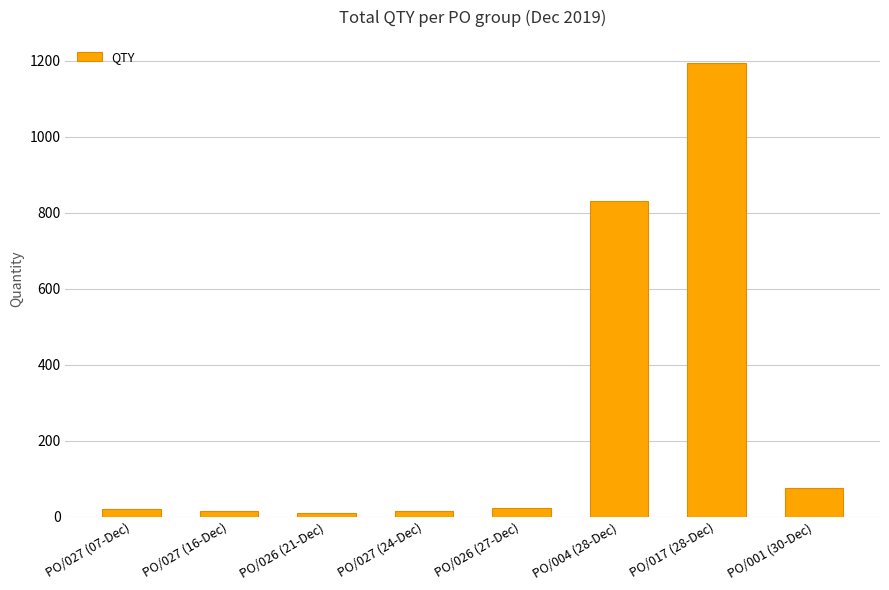

How many data points are less than 22?

4